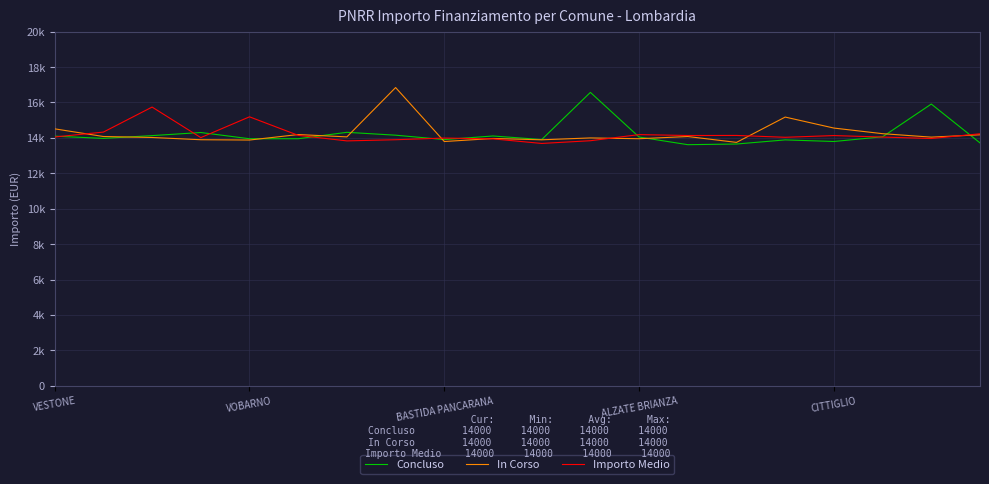

What is the difference between the maximum and minimum values in the Concluso series?

2953.0